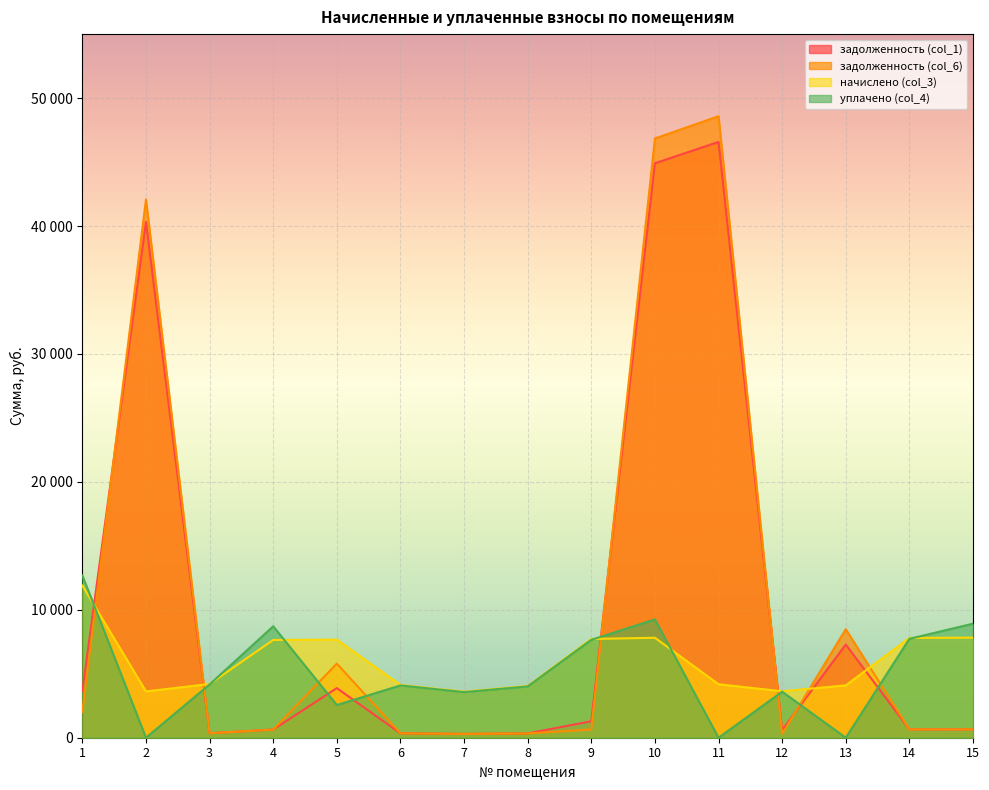

Reading right to left, what are all the values shown in this chart?

задолженность (col_1): 15=651.9	14=650.1	13=7283.5	12=605.2	11=46572.9	10=44906.1	9=1288.1	8=337.2	7=299.8	6=343.7	5=3877.1	4=637.0	3=350.2	2=40330.0	1=3671.1
задолженность (col_6): 15=651.9	14=650.1	13=8480.9	12=302.6	11=48585.4	10=46840.4	9=643.5	8=337.2	7=299.8	6=343.7	5=5793.7	4=637.0	3=350.3	2=42072.8	1=1999.4
начислено (col_3): 15=7823.2	14=7800.7	13=4090.9	12=3631.4	11=4180.6	10=7812.0	9=7722.4	8=4046.0	7=3597.7	6=4124.5	5=7666.3	4=7643.9	3=4203.0	2=3620.2	1=11891.6
уплачено (col_4): 15=8915.5	14=7730.4	13=0.0	12=3598.7	11=0.0	10=9248.3	9=7652.8	8=4009.6	7=3565.3	6=4088.3	5=2555.4	4=8711.2	3=4165.2	2=0.0	1=12682.7